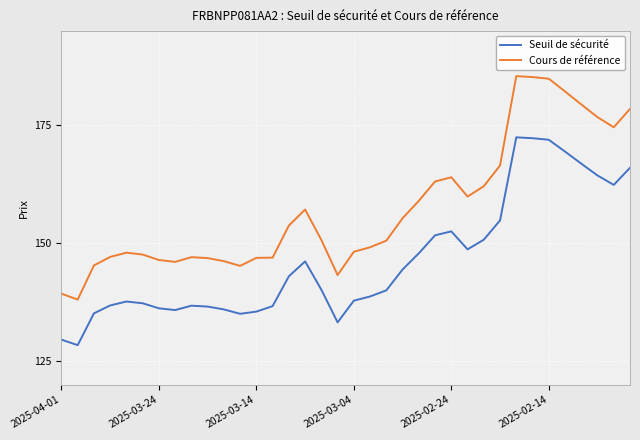

Which series has the largest total across all categories?

Cours de référence